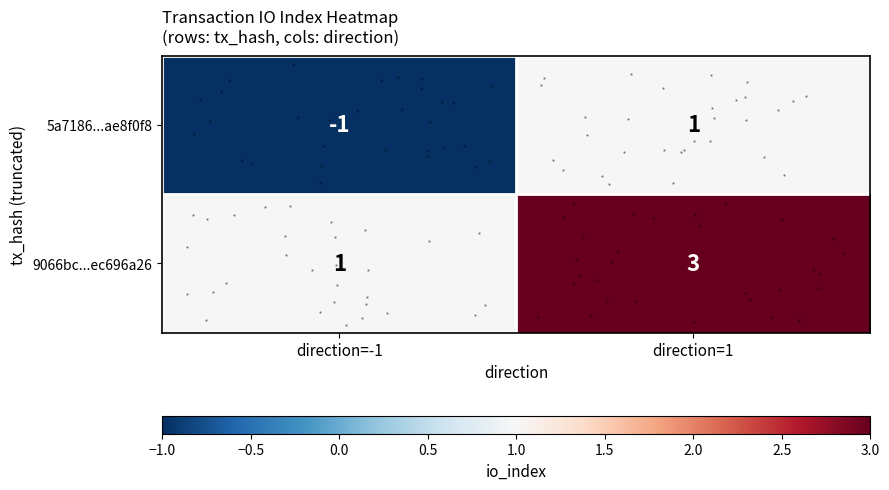

At how many categories does at least one series exceed 0?

2